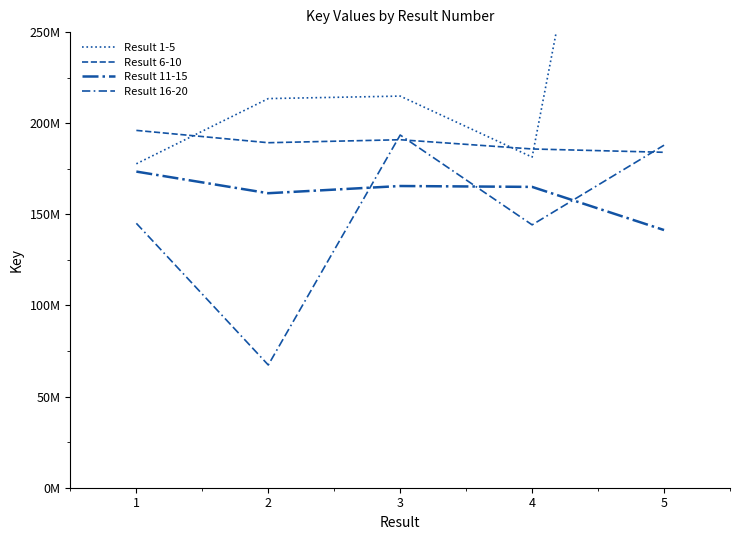

What is the sum of all Result 16-20 values?

738159698